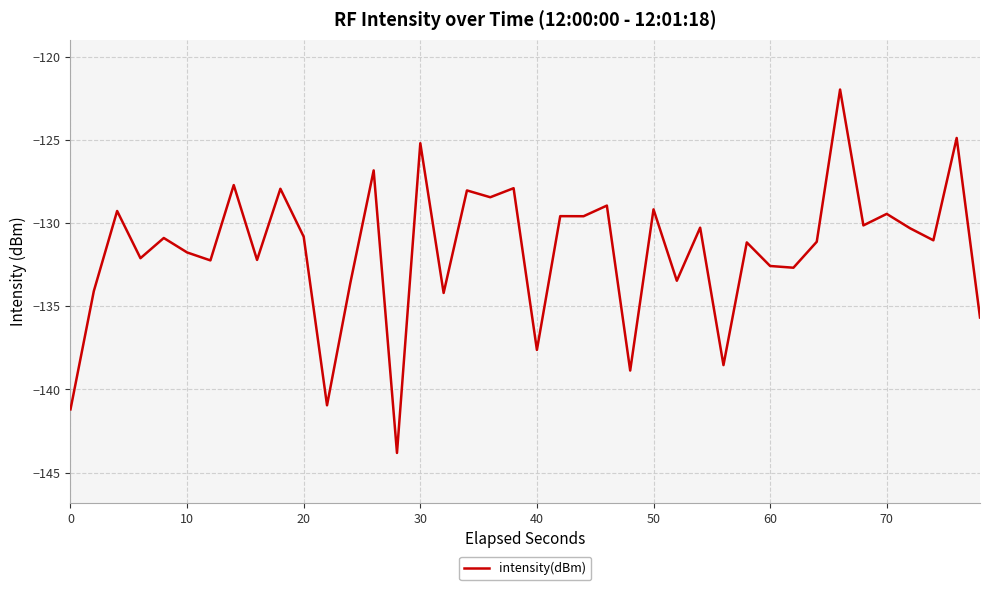

What is the difference between the maximum and minimum values?

21.8